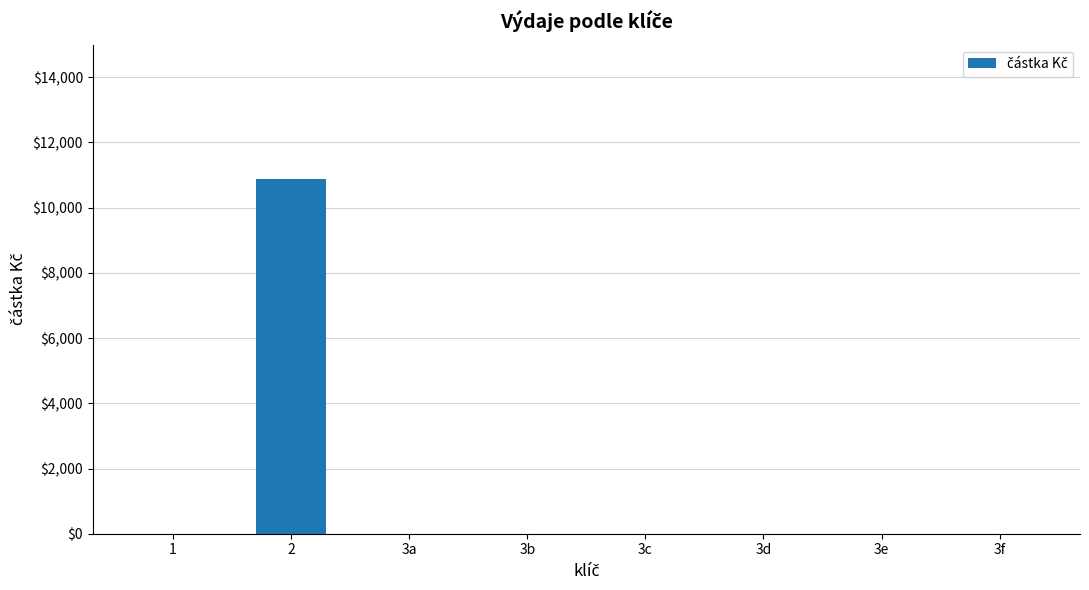

How many values exceed 0?

1